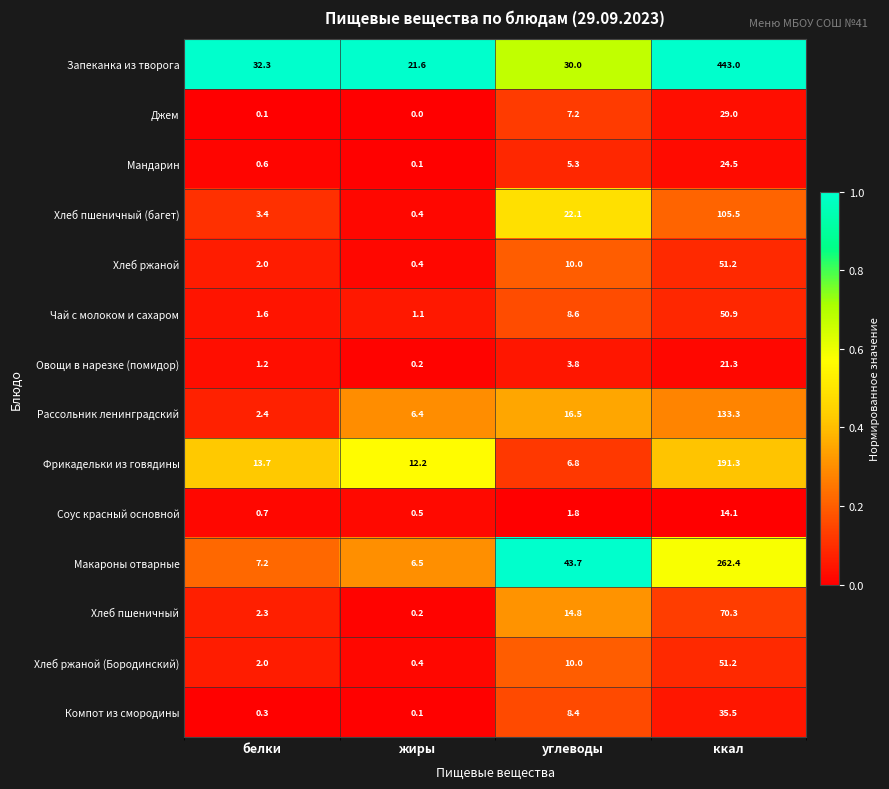

What is the total value across all series at углеводы?

189.0